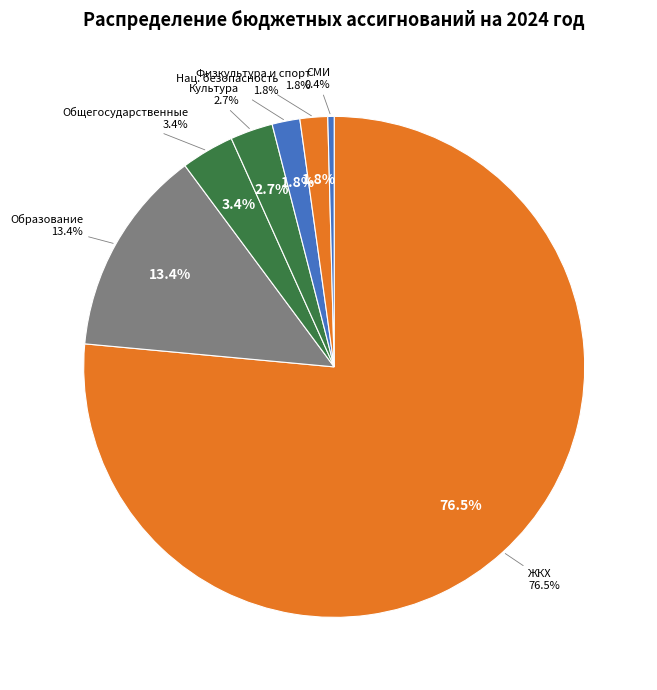

Do ЖИЛИЩНО-КОММУНАЛЬНОЕ ХОЗЯЙСТВО and СРЕДСТВА МАССОВОЙ ИНФОРМАЦИИ together represent more than half of the pie?

Yes